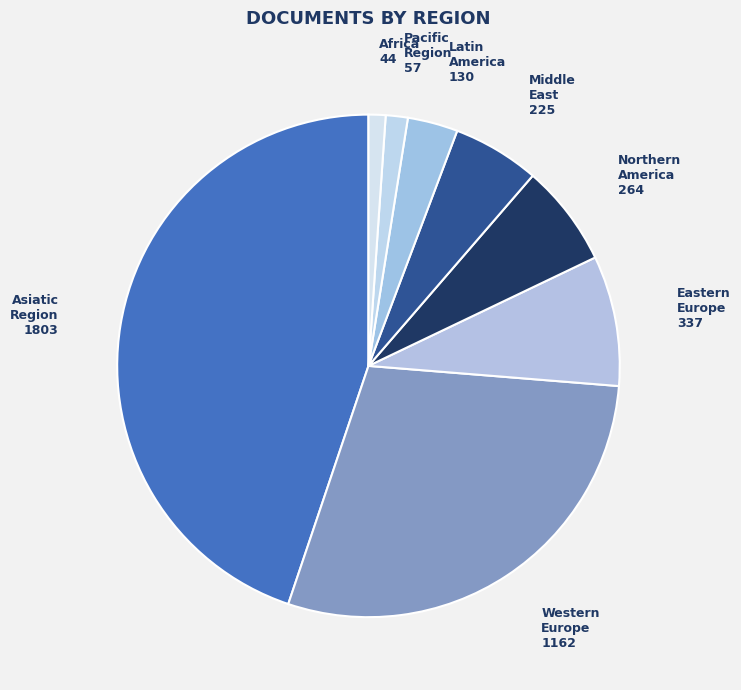

Which category has the biggest portion of the pie?

Asiatic Region